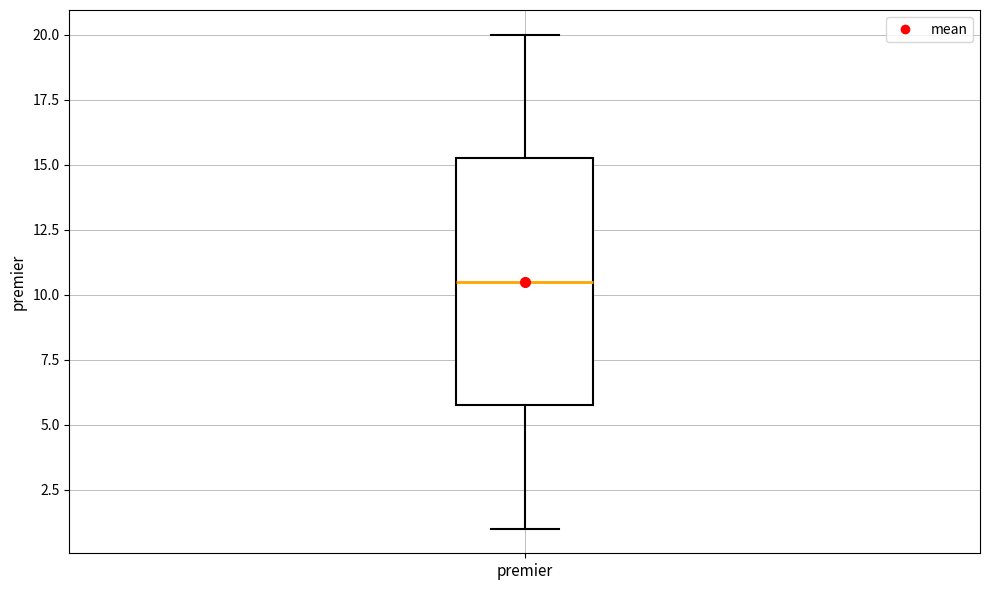

Read this box plot against the y-axis: the position of the median line, the range covered by the box, and the ends of both whiskers. The values are not printed on the chart, so give them approximately, as read against the axis.

median 10.5, box 6.0 to 15.5, whiskers 1.0 to 20.0